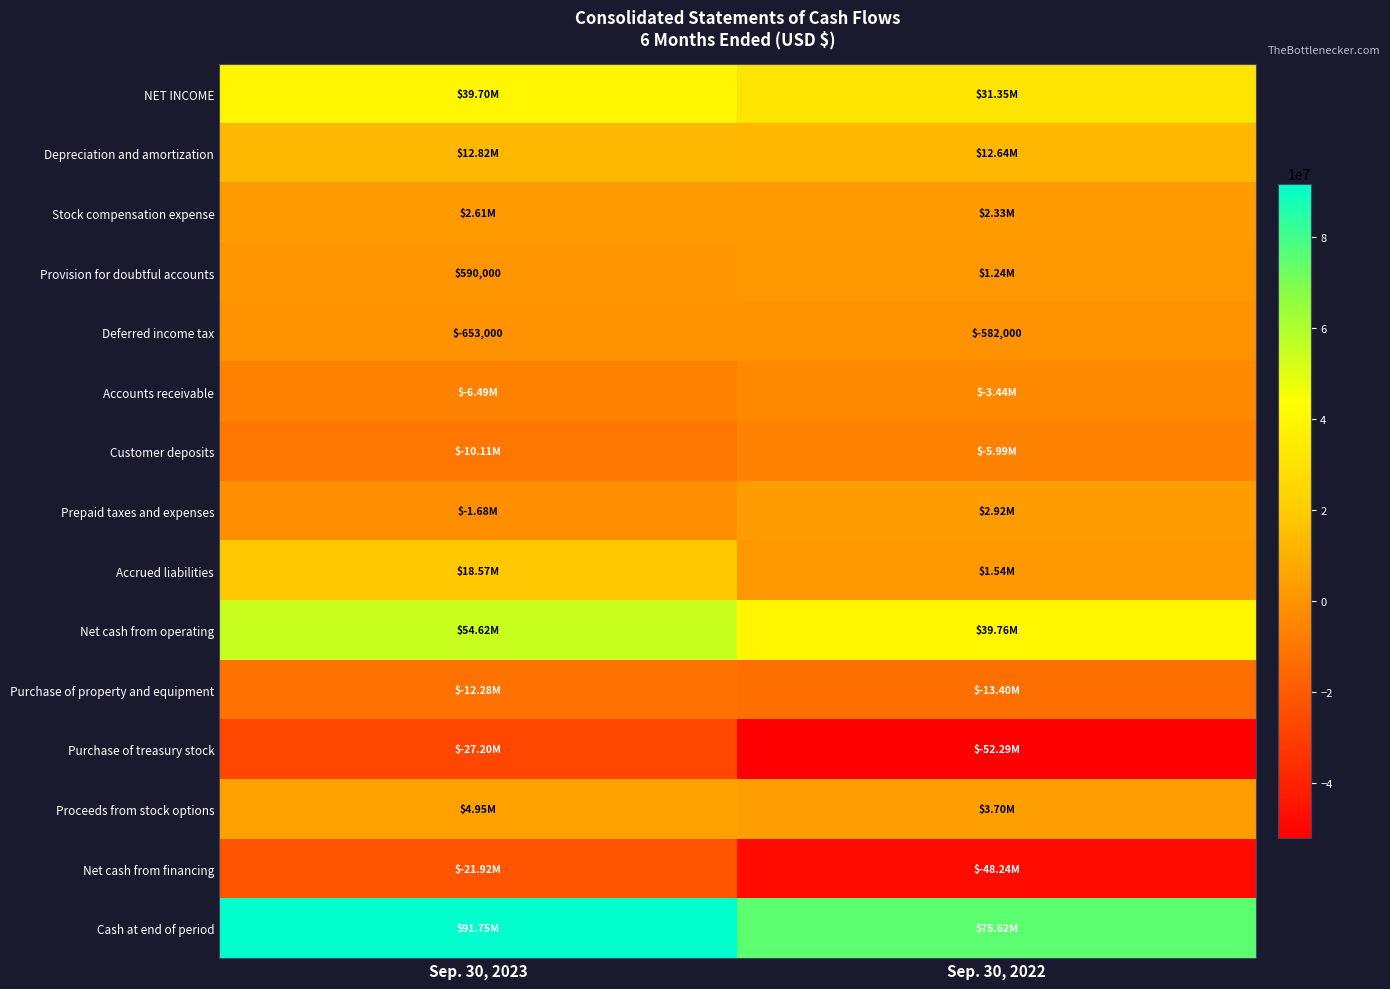

What is the sum of all Deferred income tax values?

-1235000